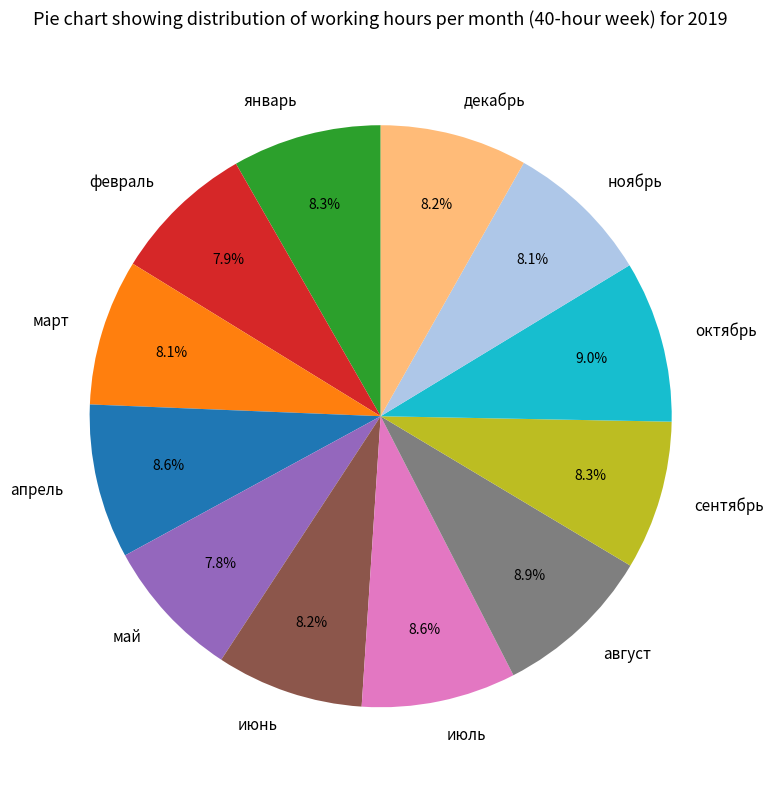

Combined, do октябрь and февраль account for over 50%?

No